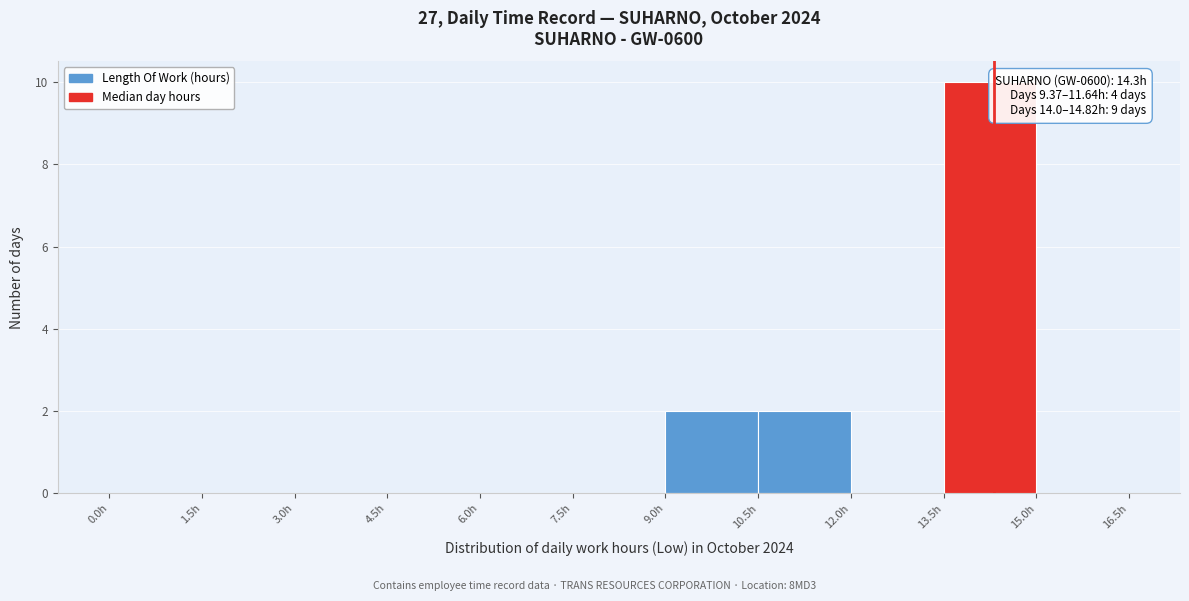

Which range on the x-axis has the tallest bar?

13.5 to 15.0